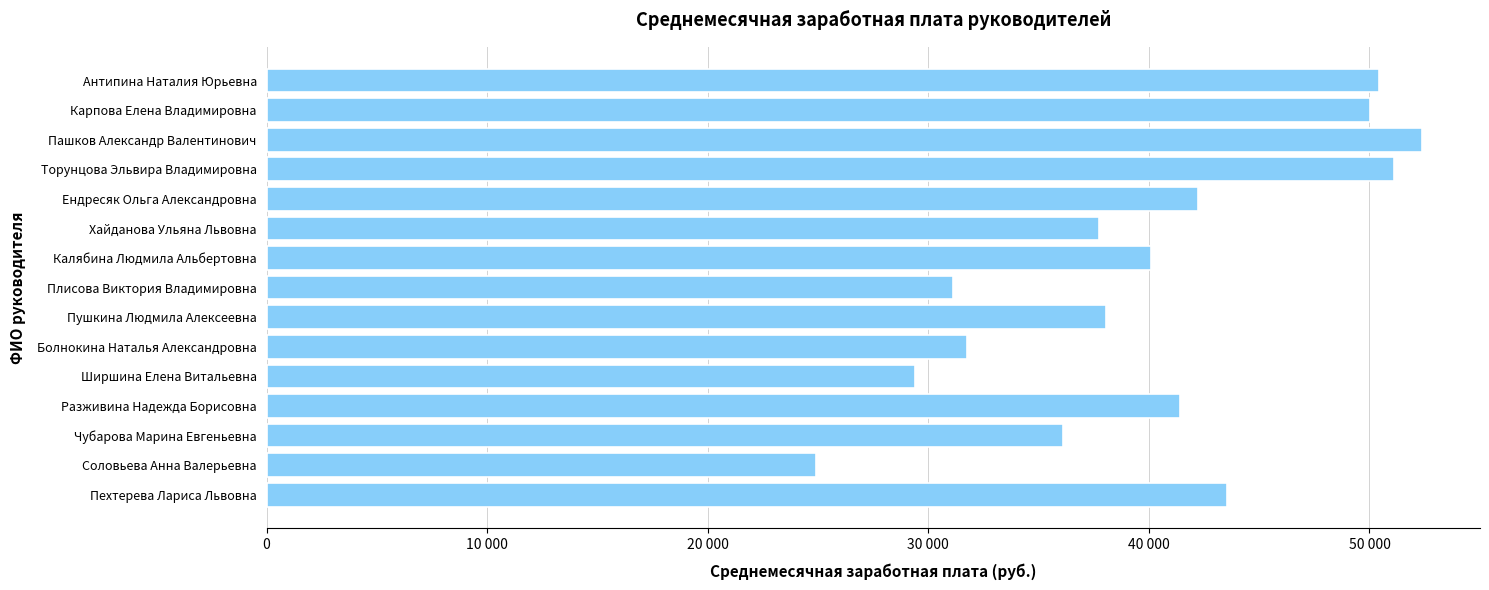

At which category does the chart reach its peak across all series?

Пашков Александр Валентинович